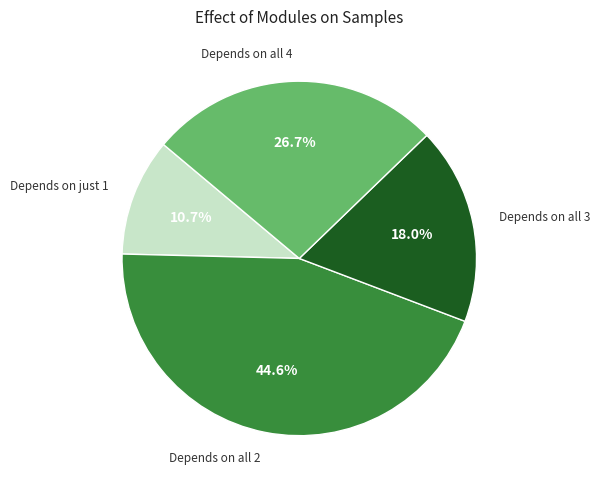

Do Depends on all 4 and Depends on just 1 together represent more than half of the pie?

No